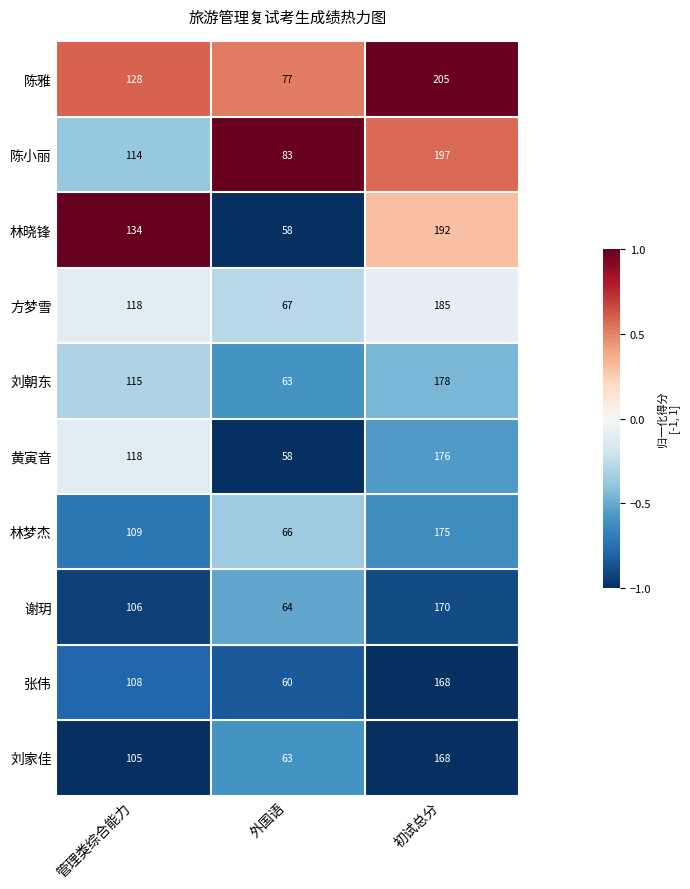

What is the difference between the highest and lowest values at 初试总分?

37